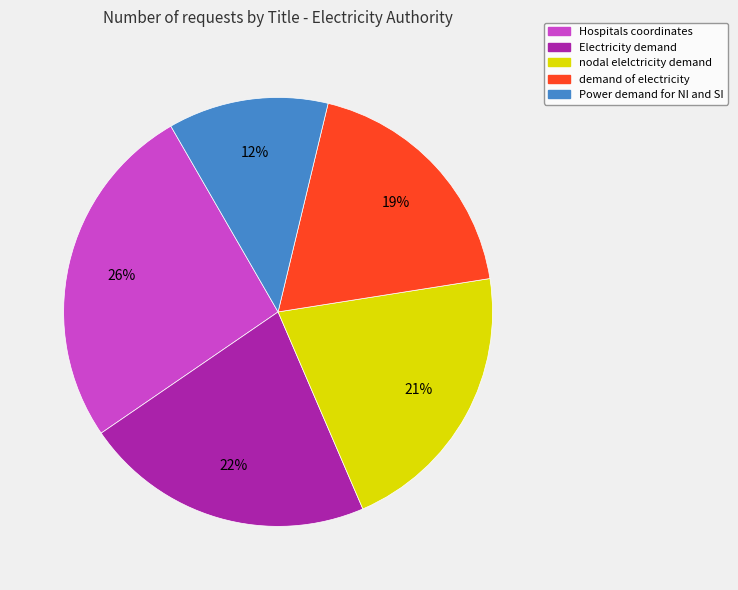

Rank the categories by value from highest to lowest.

Hospitals coordinates, Electricity demand, nodal elelctricity demand, demand of electricity, Power demand for NI and SI